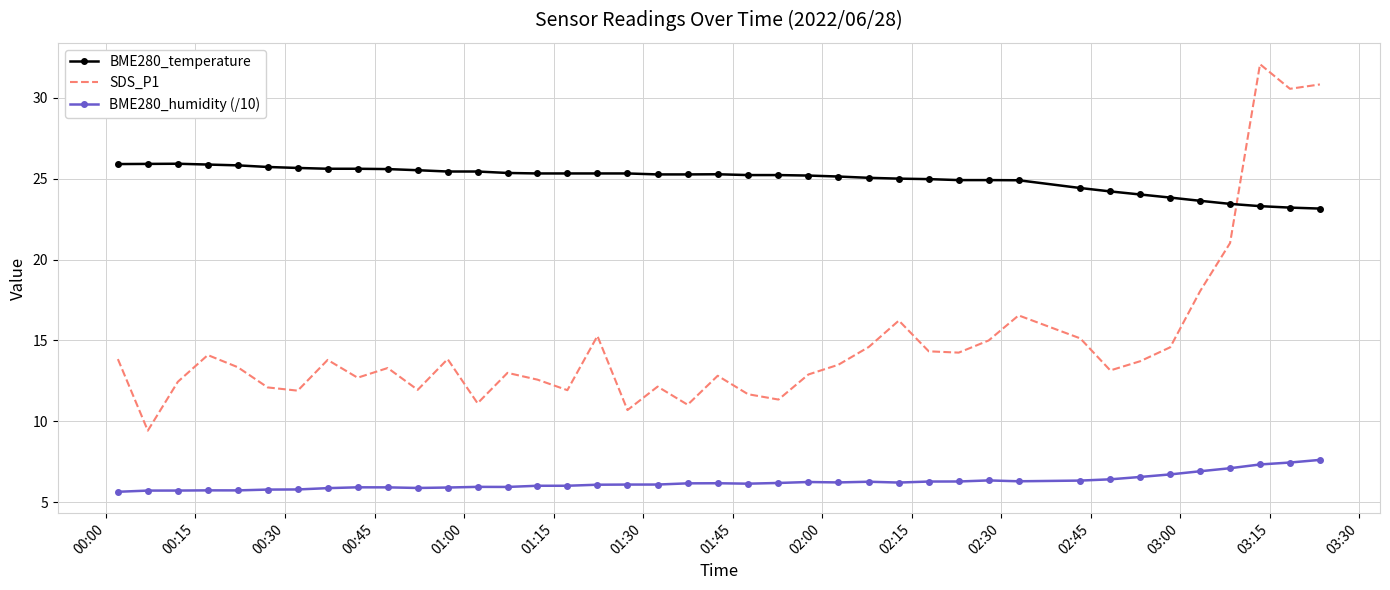

What is the smallest value displayed?

5.7